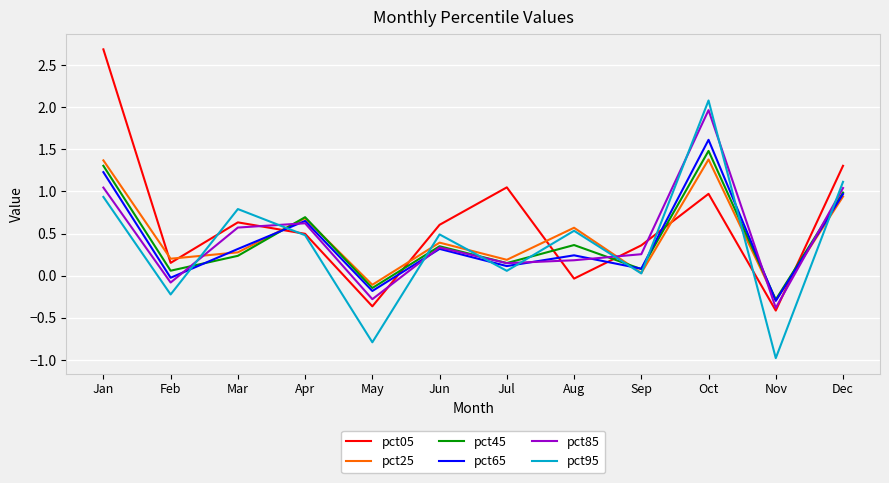

What value does the pct25 series have at Nov?

-0.3